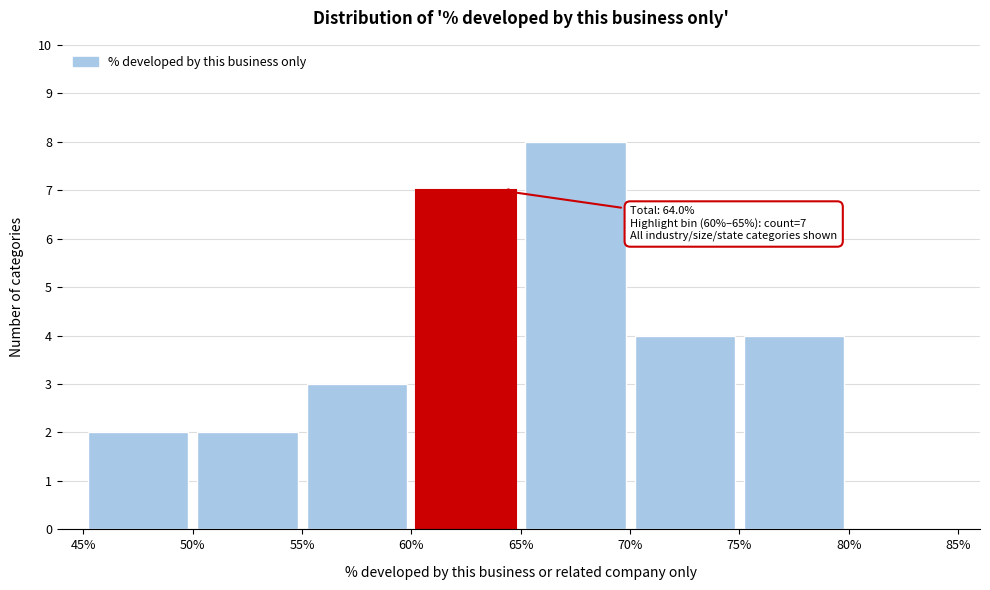

Over which range of the x-axis is the bar tallest?

65% to 70%